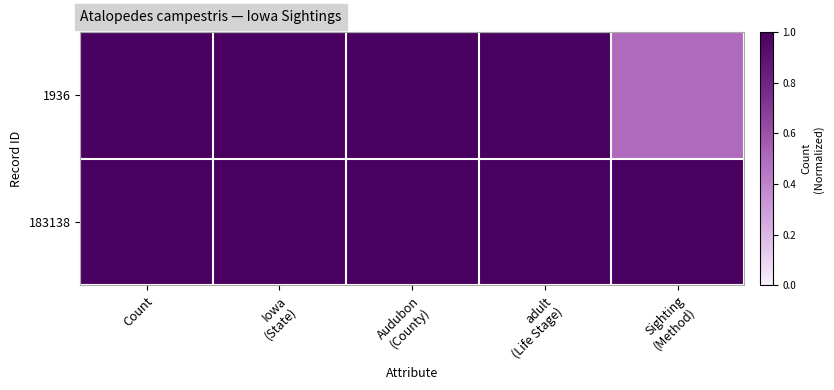

How many categories are shown in the chart?

5